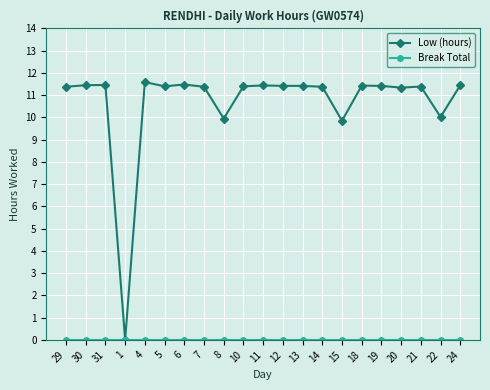

At how many categories does at least one series exceed 2?

20